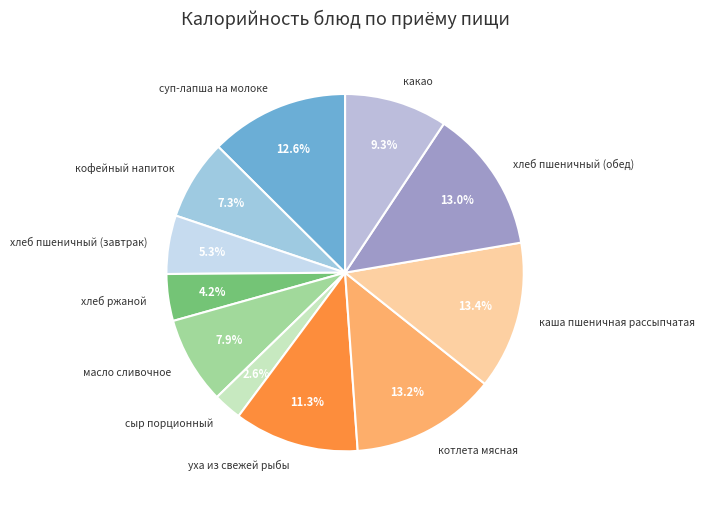

Combined, do кофейный напиток and котлета мясная account for over 50%?

No